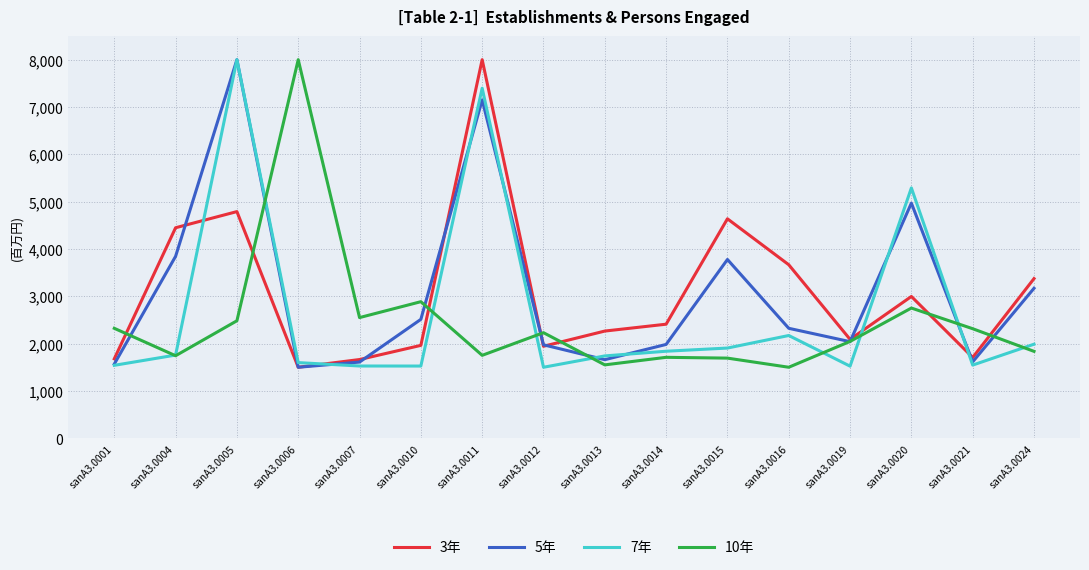

In 7年, how many points are lower than both neighbors (excluding endpoints)?

4